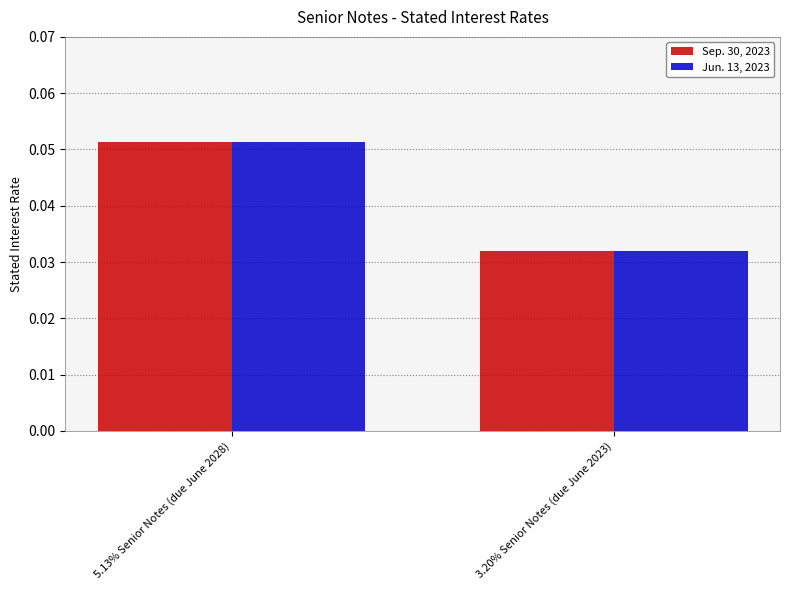

True or false: Sep. 30, 2023 has a value of 0.1 at 3.20% Senior Notes (due June 2023).

False